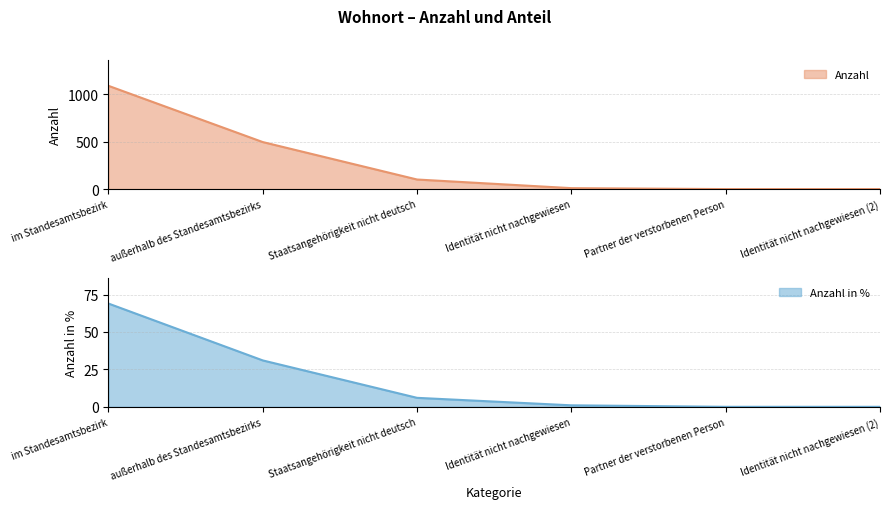

Which label corresponds to the smallest value in the chart?

Partner der verstorbenen Person